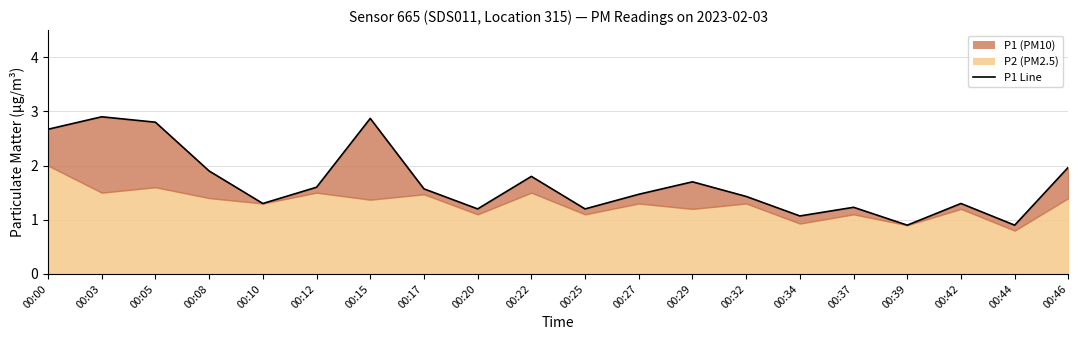

At which category does the chart reach its peak across all series?

00:03